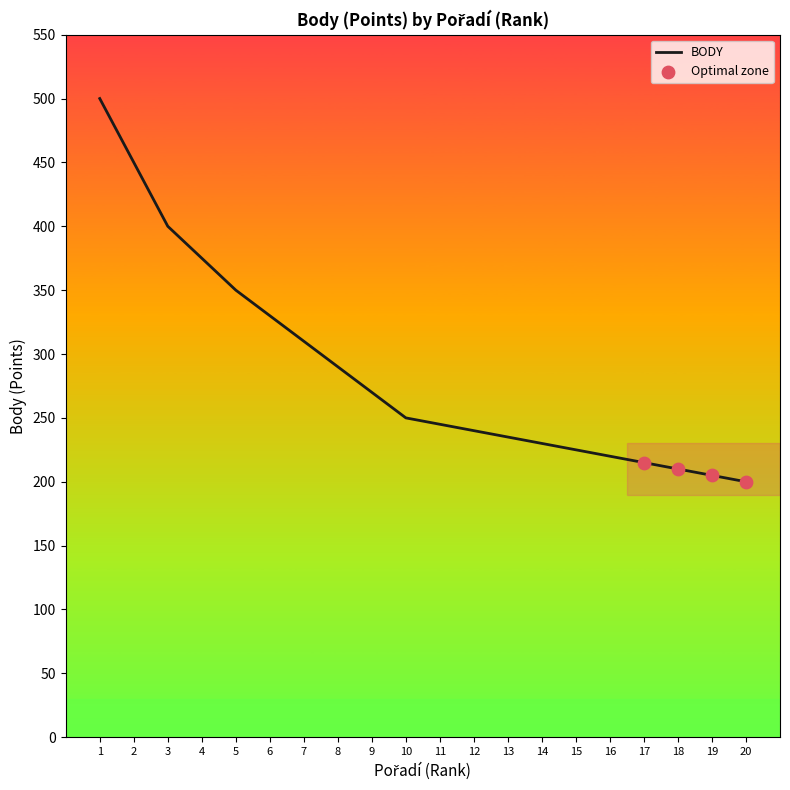

What is the change in value from 2 to 18?

-240